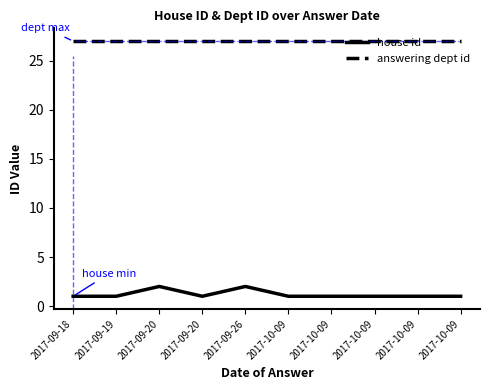

Which label corresponds to the largest value in the chart?

2017-09-18